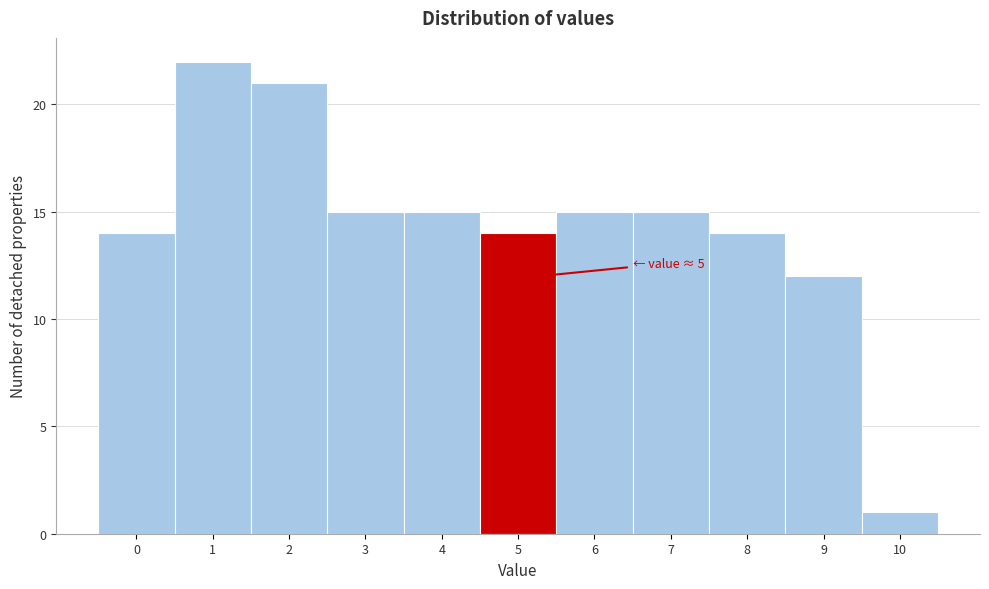

Reading left to right, list all the values displayed in this chart.

14	22	21	15	15	14	15	15	14	12	1